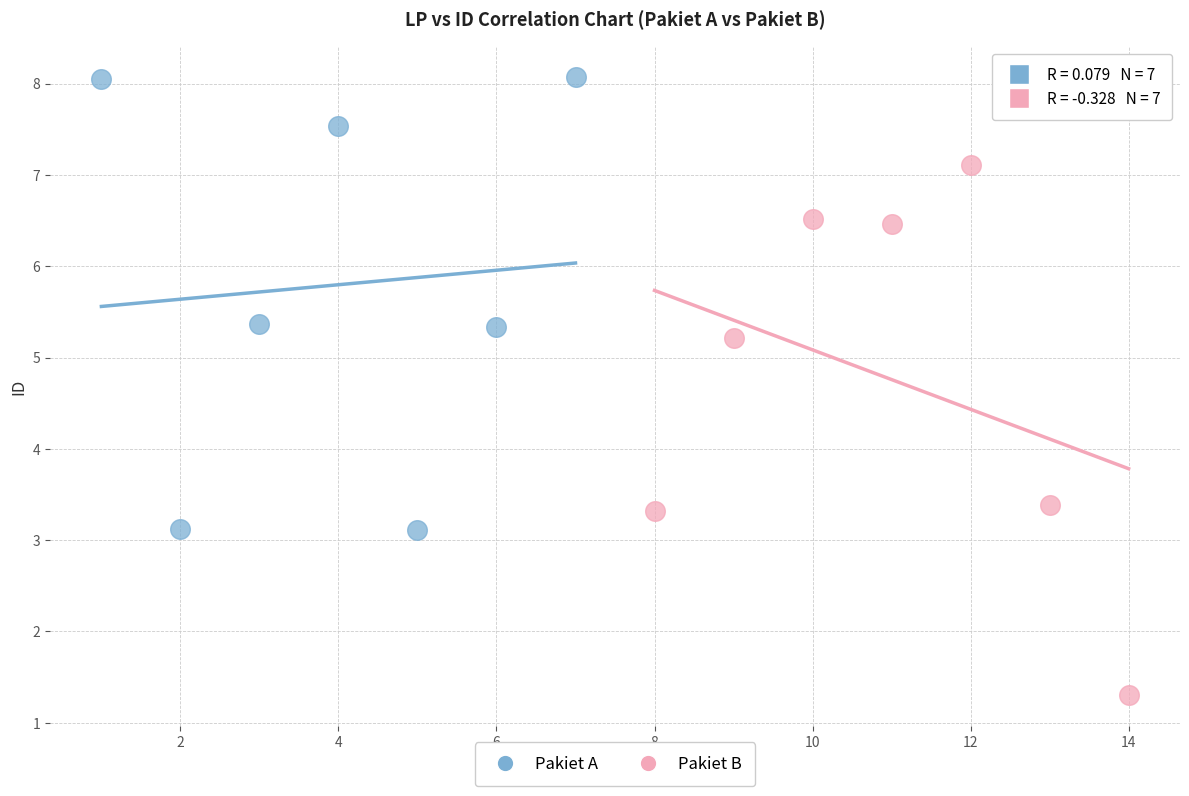

What are all the series names shown in the legend?

Pakiet A, Pakiet B